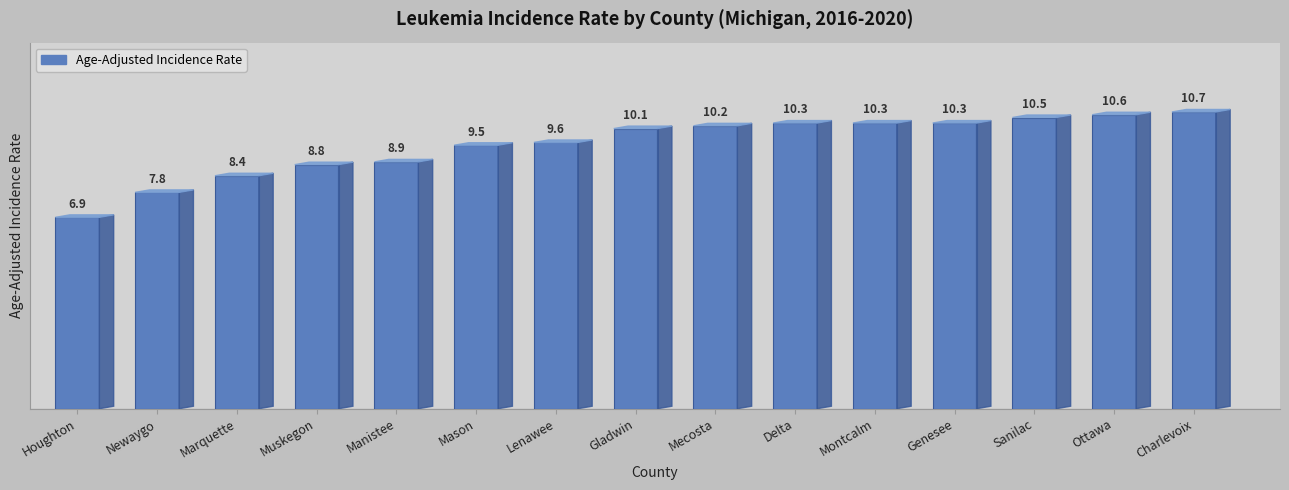

Which has a higher value, Houghton or Marquette?

Marquette